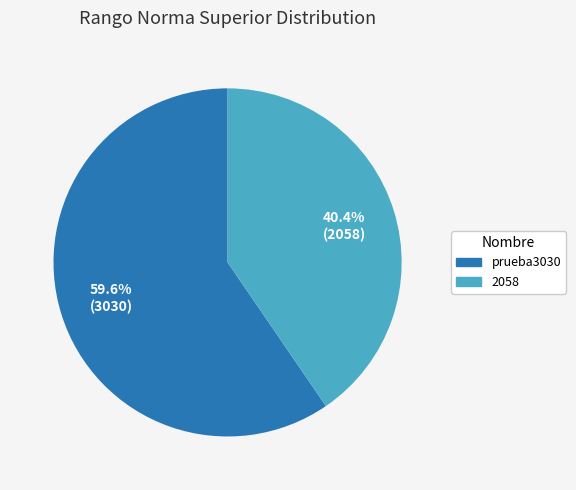

What is the total percentage of 2058 and prueba3030?

100.0%